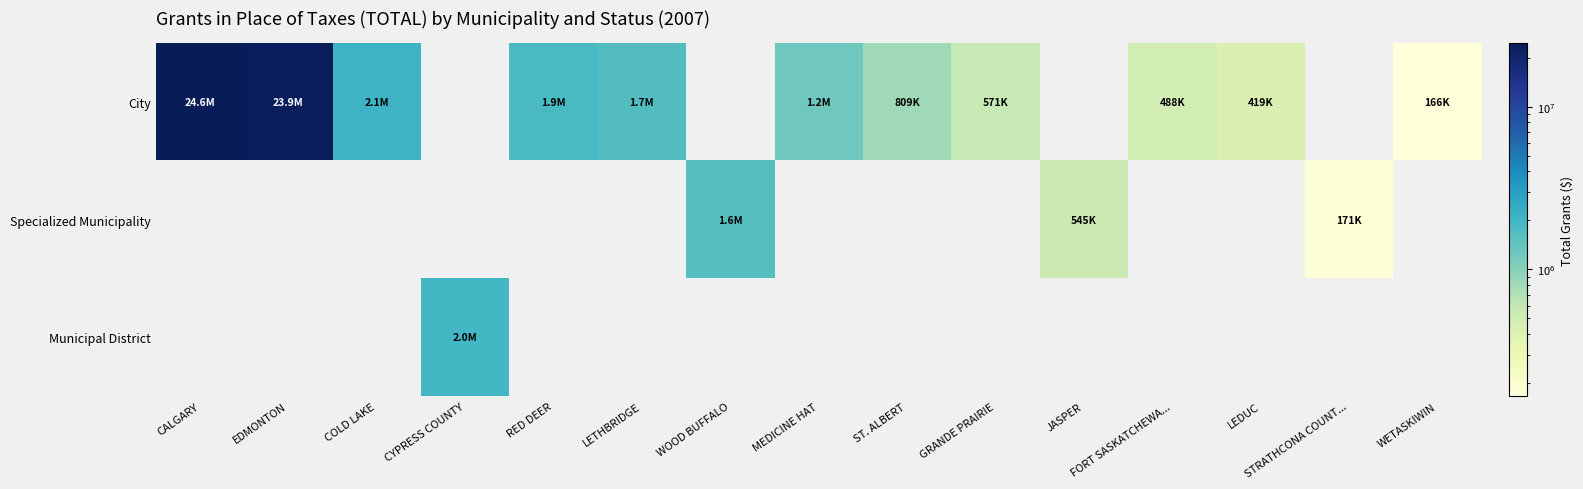

Reading left to right, transcribe all the data shown in this chart.

City: CALGARY=24563000	EDMONTON=23888000	COLD LAKE=2122549	CYPRESS COUNTY=0	RED DEER=1853144	LETHBRIDGE=1672000	WOOD BUFFALO=0	MEDICINE HAT=1250000	ST. ALBERT=808885	GRANDE PRAIRIE=571482	JASPER=0	FORT SASKATCHEWA...=488052	LEDUC=418792	STRATHCONA COUNT...=0	WETASKIWIN=166456
Specialized Municipality: CALGARY=0	EDMONTON=0	COLD LAKE=0	CYPRESS COUNTY=0	RED DEER=0	LETHBRIDGE=0	WOOD BUFFALO=1618351	MEDICINE HAT=0	ST. ALBERT=0	GRANDE PRAIRIE=0	JASPER=544582	FORT SASKATCHEWA...=0	LEDUC=0	STRATHCONA COUNT...=170878	WETASKIWIN=0
Municipal District: CALGARY=0	EDMONTON=0	COLD LAKE=0	CYPRESS COUNTY=1981588	RED DEER=0	LETHBRIDGE=0	WOOD BUFFALO=0	MEDICINE HAT=0	ST. ALBERT=0	GRANDE PRAIRIE=0	JASPER=0	FORT SASKATCHEWA...=0	LEDUC=0	STRATHCONA COUNT...=0	WETASKIWIN=0